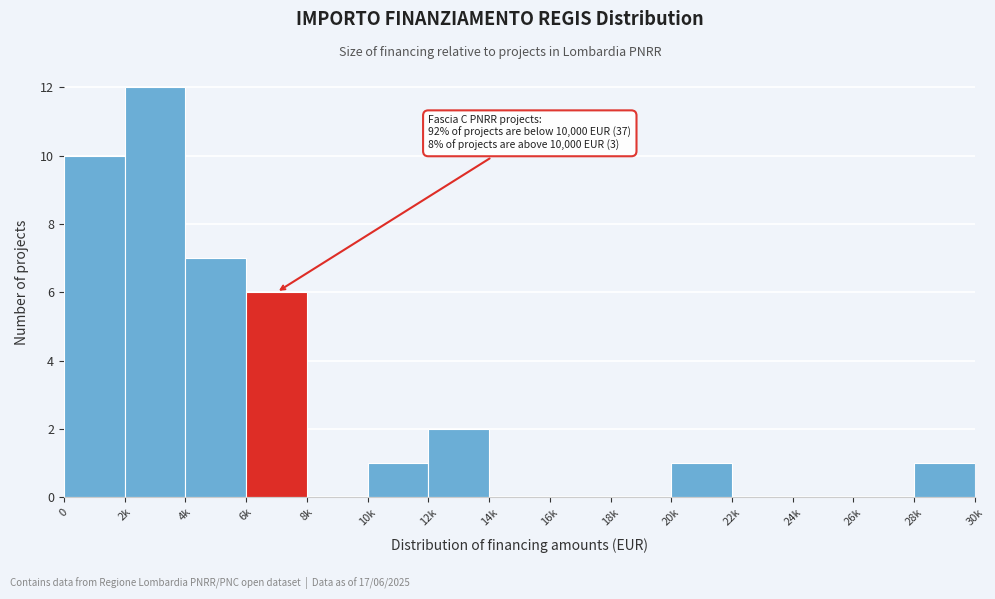

Reading left to right, what are all the values shown in this chart?

0=10	2k=12	4k=7	6k=6	8k=0	10k=1	12k=2	14k=0	16k=0	18k=0	20k=1	22k=0	24k=0	26k=0	28k=1